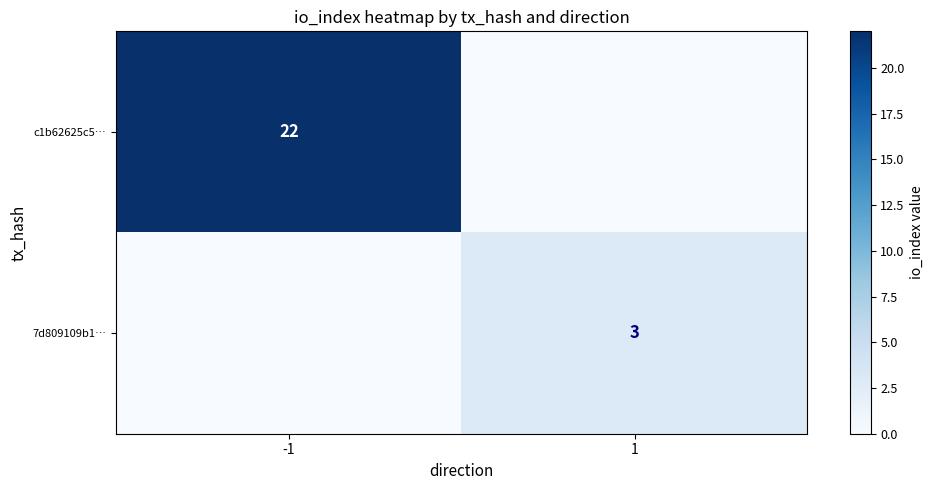

What is the total value across all series at -1?

22